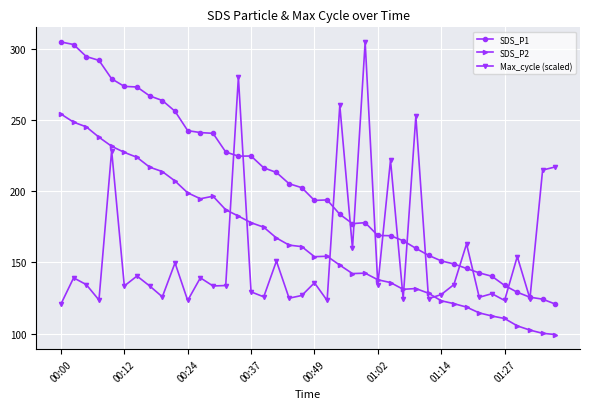

True or false: Max_cycle (scaled) and SDS_P2 cross at least once.

True